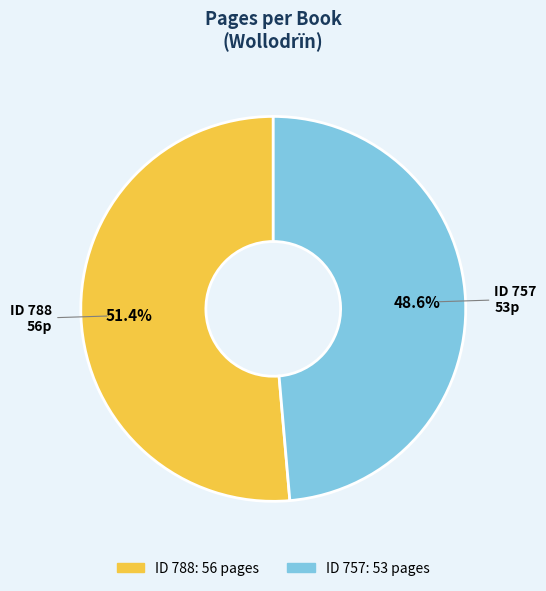

Between ID 788 and ID 757, which is larger?

ID 788